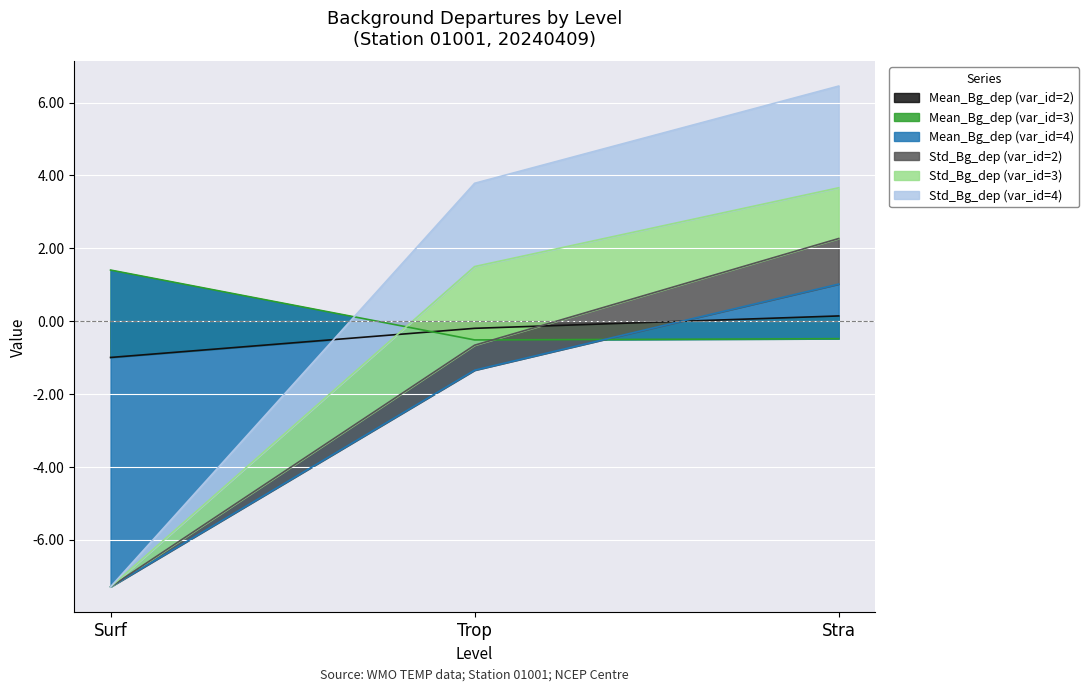

What is the difference between the maximum and second lowest values in the Mean_Bg_dep (var_id=4) series?

2.2